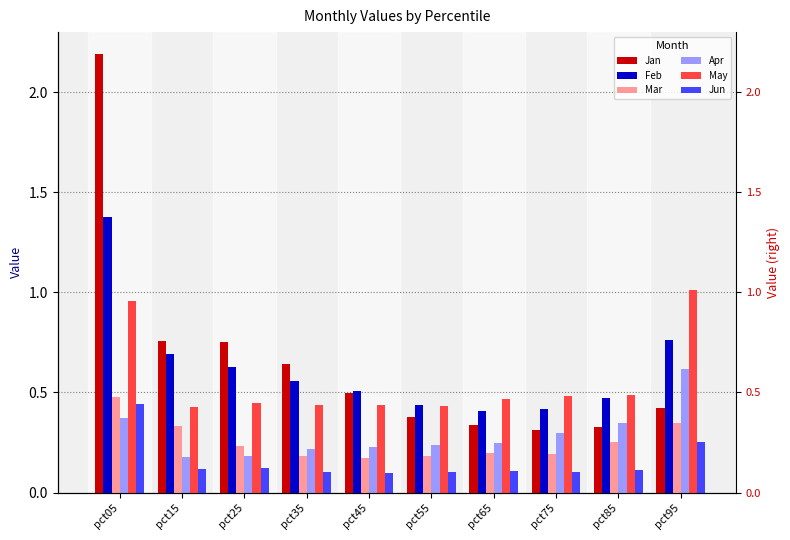

What is the difference between the highest and lowest values at pct85?

0.4